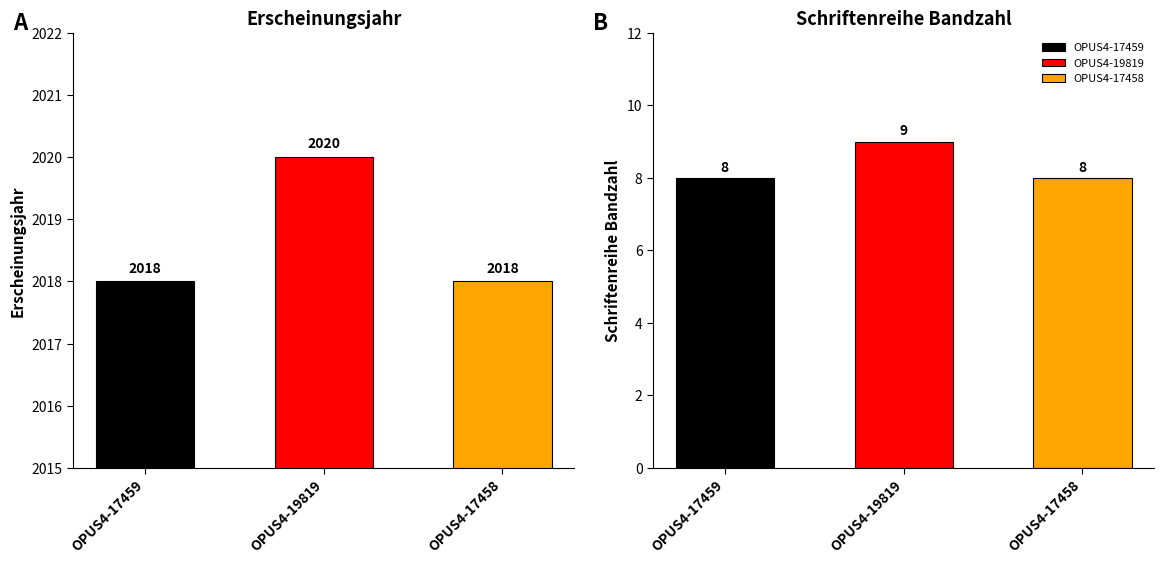

At which category does the chart reach its peak across all series?

OPUS4-19819